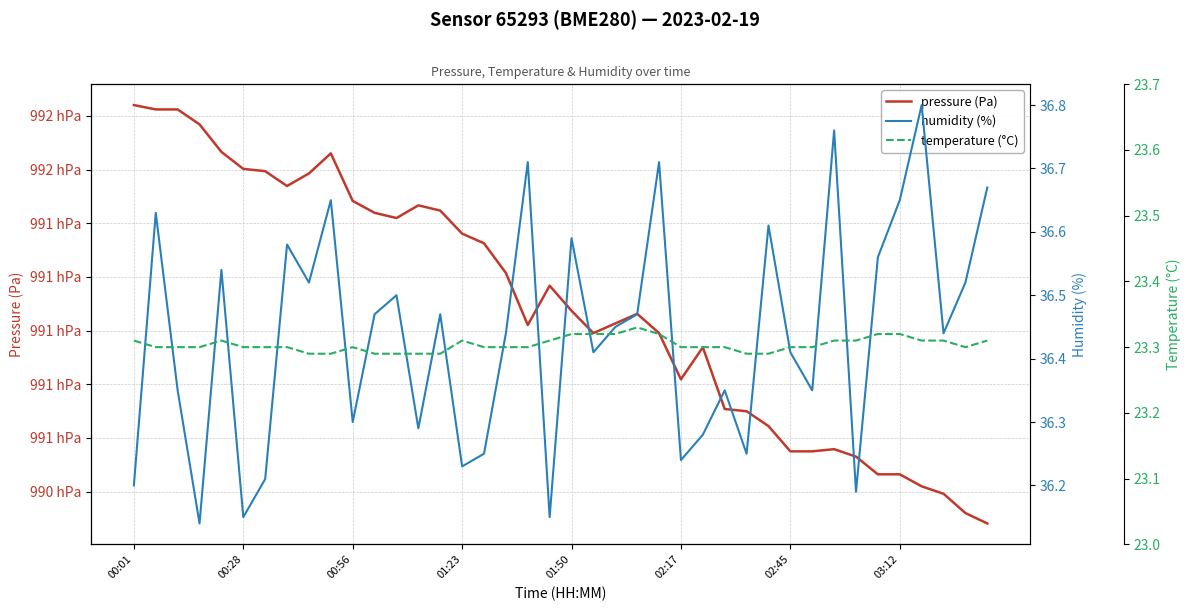

What is the maximum value shown in the chart?

99184.0